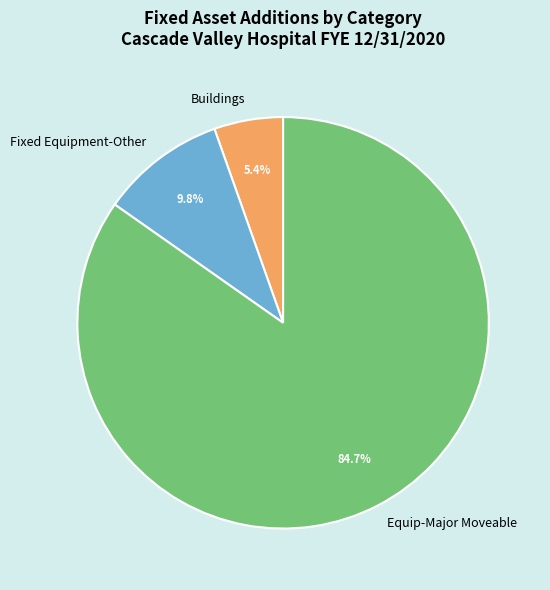

Count the number of slices in the pie.

3